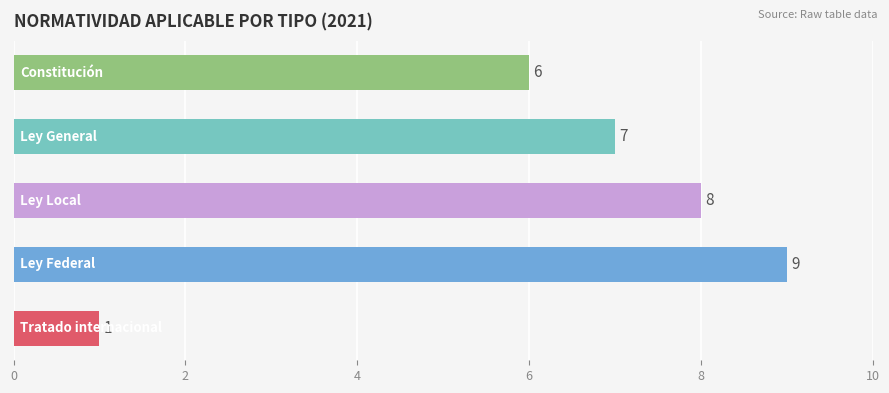

Count the values in the range 6 to 8.

3